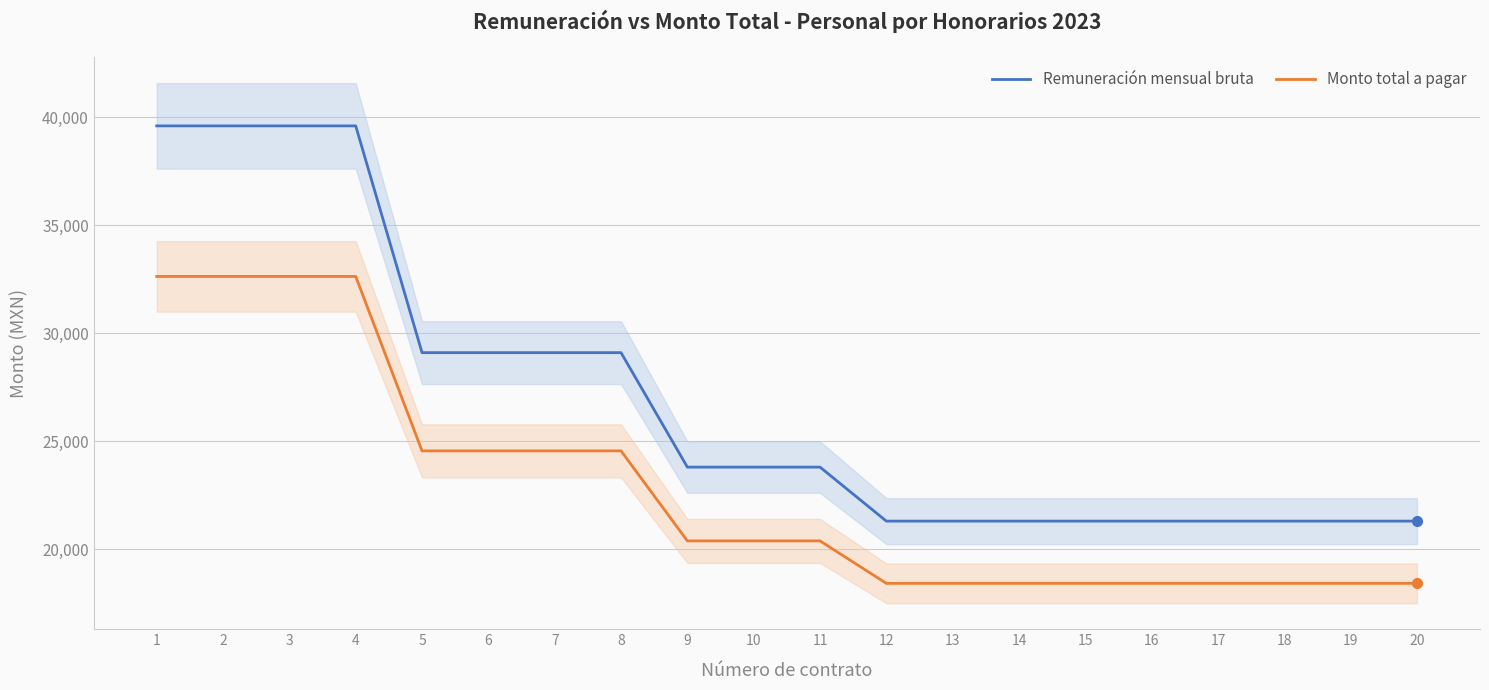

True or false: Remuneración mensual bruta and Monto total a pagar cross at least once.

False